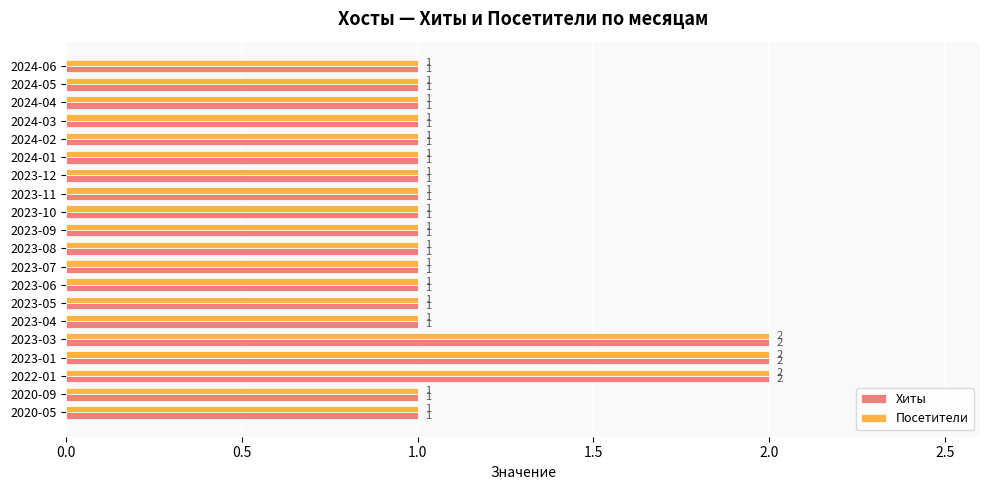

The Посетители series shows 1 at 2023-05. True or false?

True